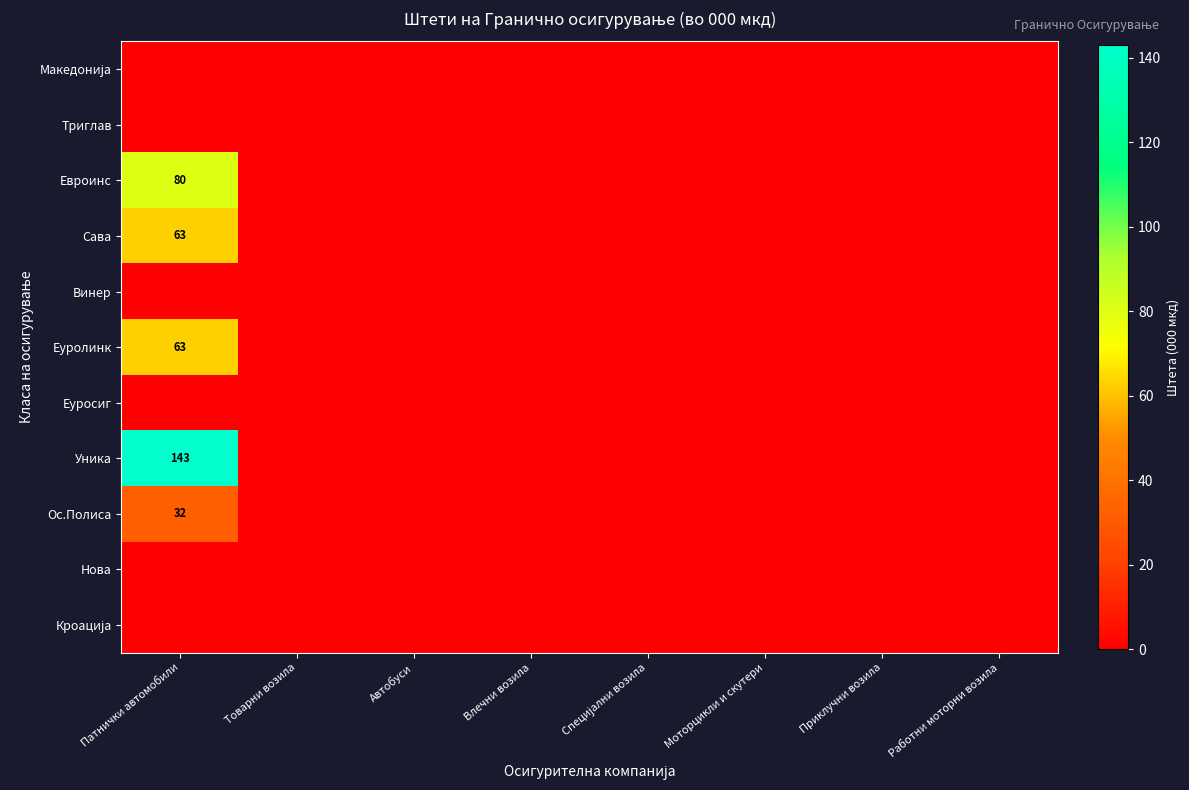

True or false: Ос.Полиса has a value of 32 at Патнички автомобили.

True